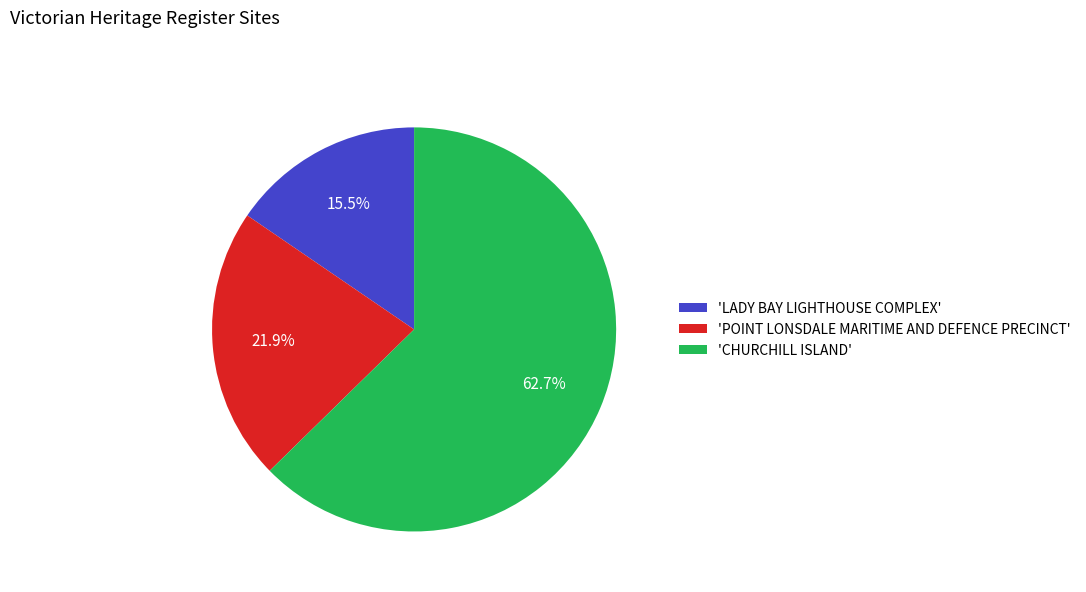

Which slice represents more than half of the pie?

'CHURCHILL ISLAND'